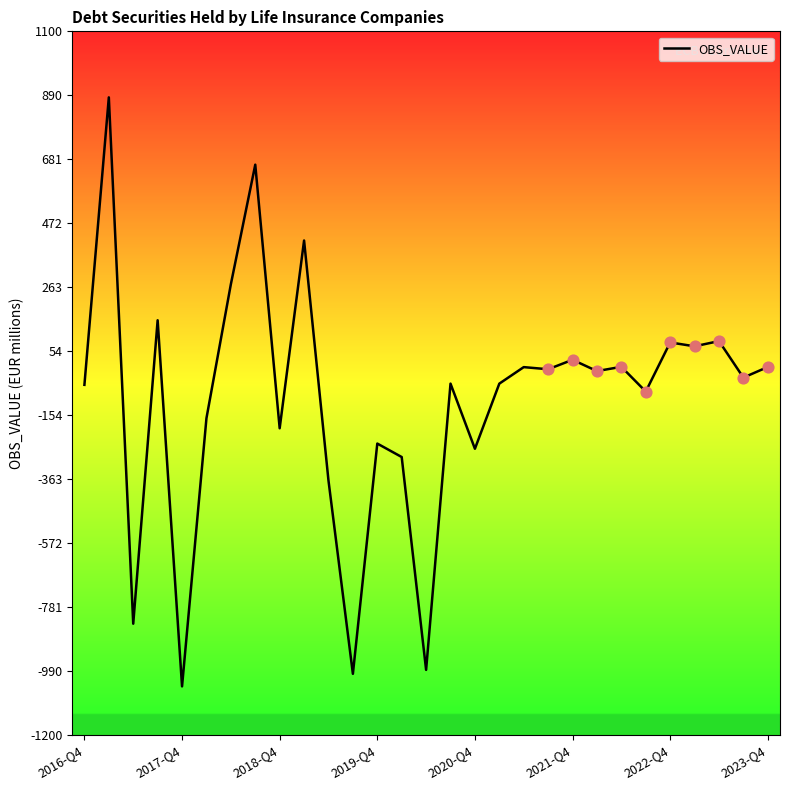

What is the smallest value displayed?

-1042.0